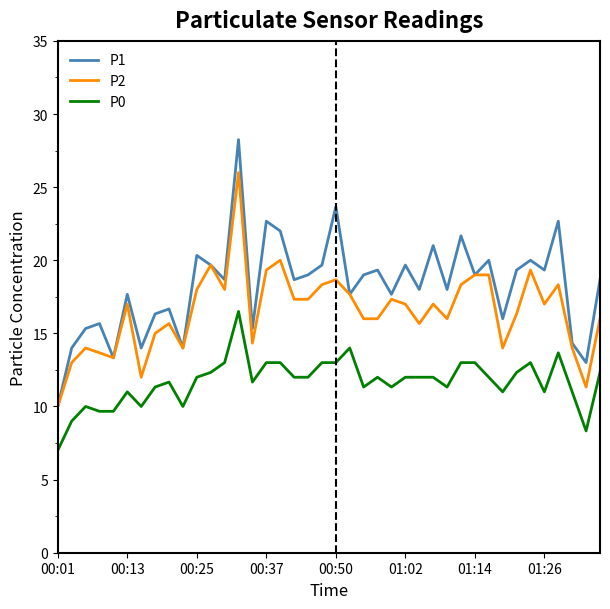

Which series has the largest total across all categories?

P1